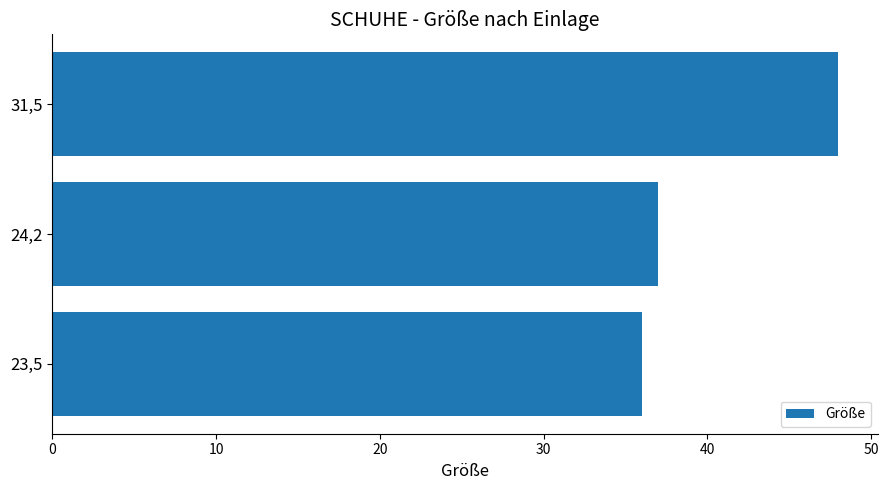

The value at 24,2 is 37. True or false?

True